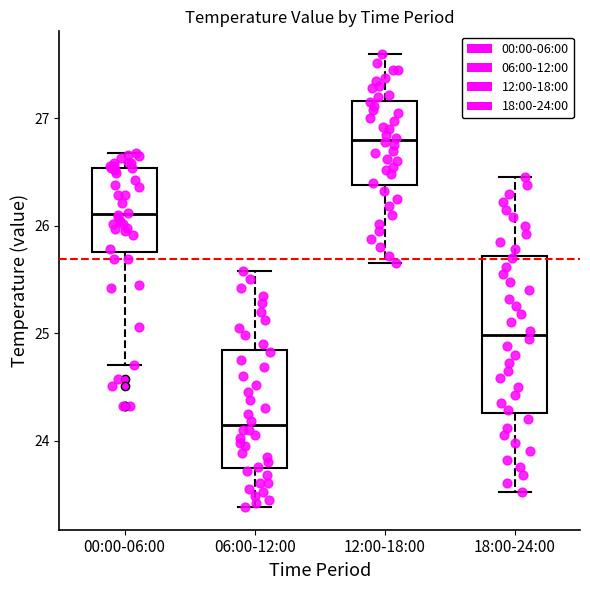

Where does the upper whisker of the box for 06:00-12:00 end on the y-axis? The values are not printed on the chart, so give them approximately, as read against the axis.

25.6